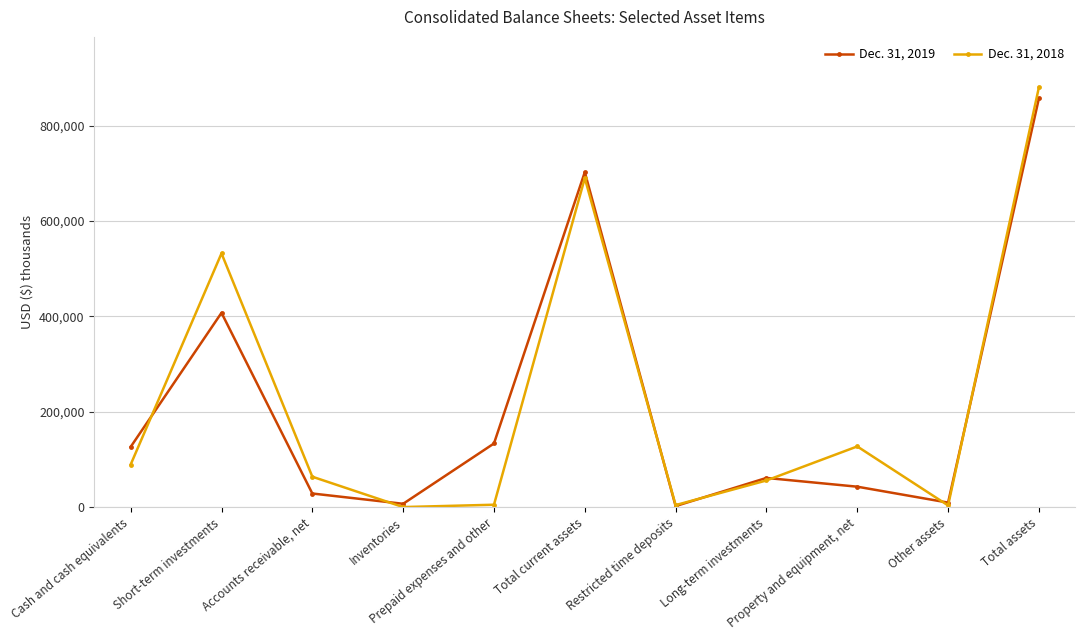

What is the value of the Dec. 31, 2019 point at the 1st from the left?

126266